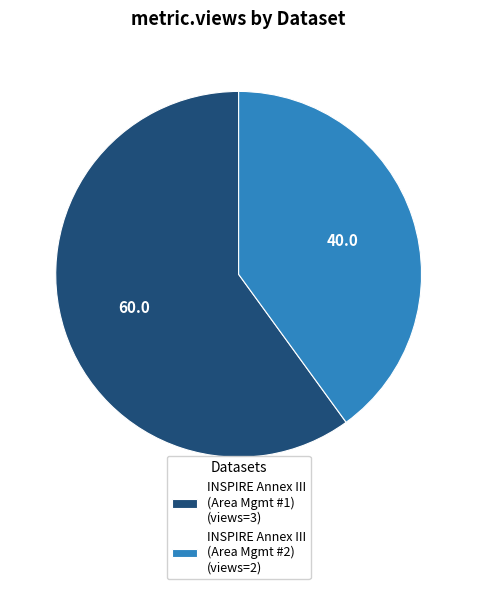

Which slice is the smallest?

INSPIRE Annex III (Area Mgmt #2) (views=2)